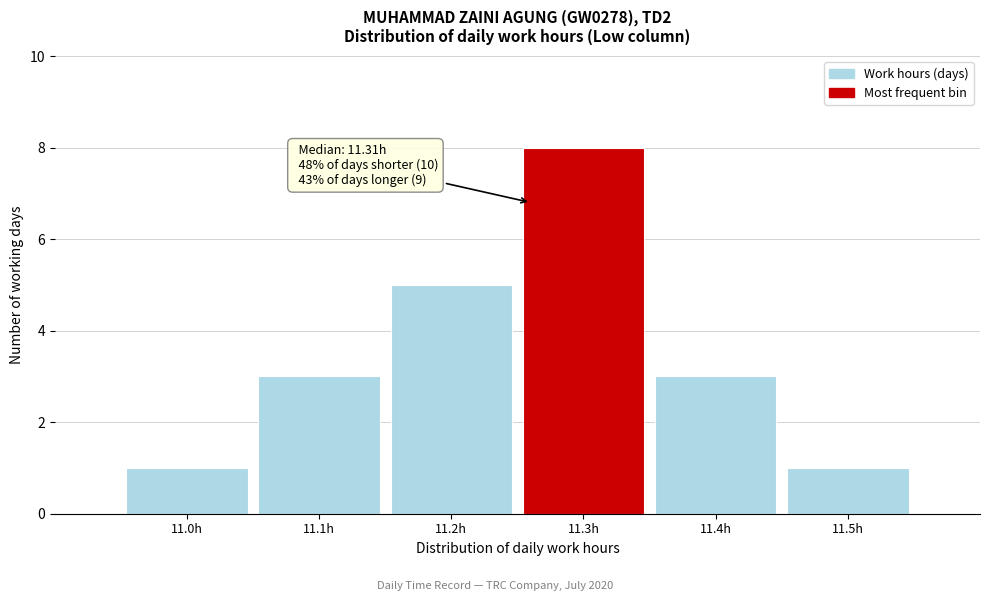

Reading left to right, what are all the values shown in this chart?

11.0h=1	11.1h=3	11.2h=5	11.3h=8	11.4h=3	11.5h=1